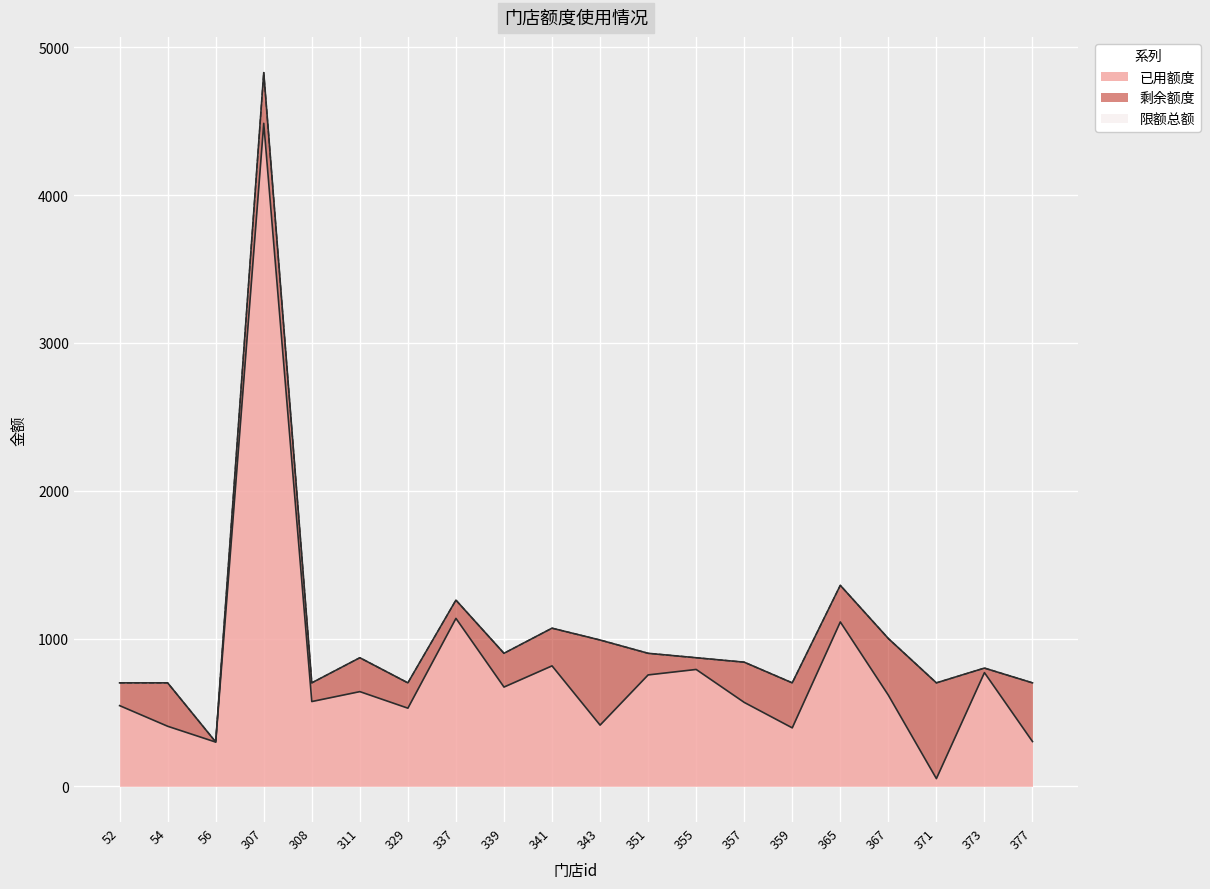

What is the maximum value for 限额总额?

4830.0